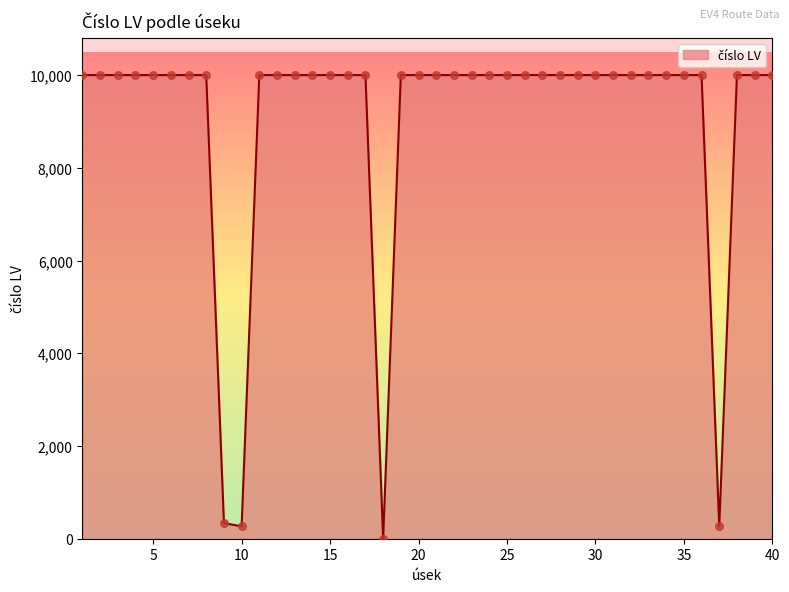

What is the maximum value shown in the chart?

10002